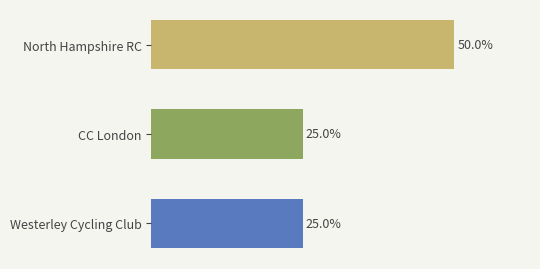

Between CC London and North Hampshire RC, which is larger?

North Hampshire RC